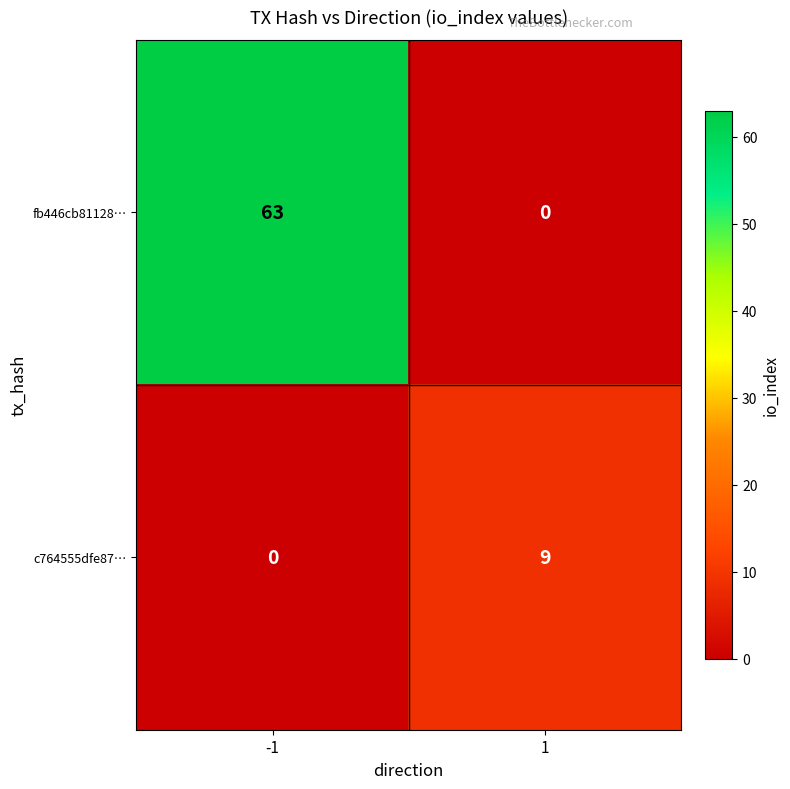

Rank the series by their average value, from highest to lowest.

fb446cb81128…, c764555dfe87…